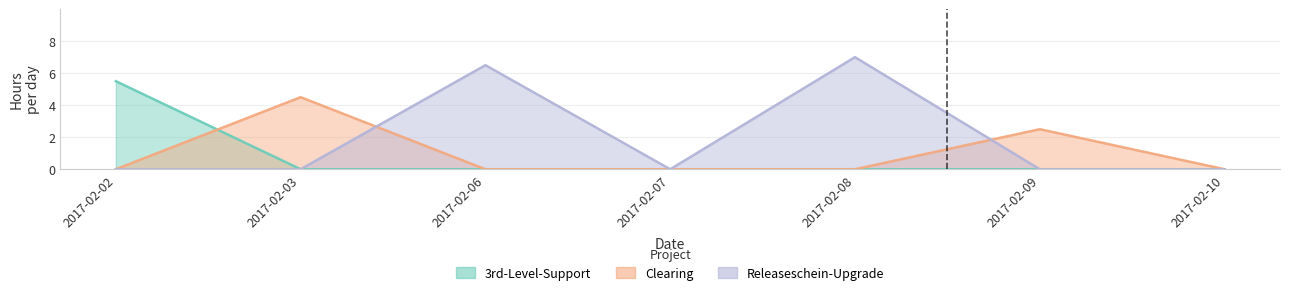

How many Clearing values are between 0 and 2?

5